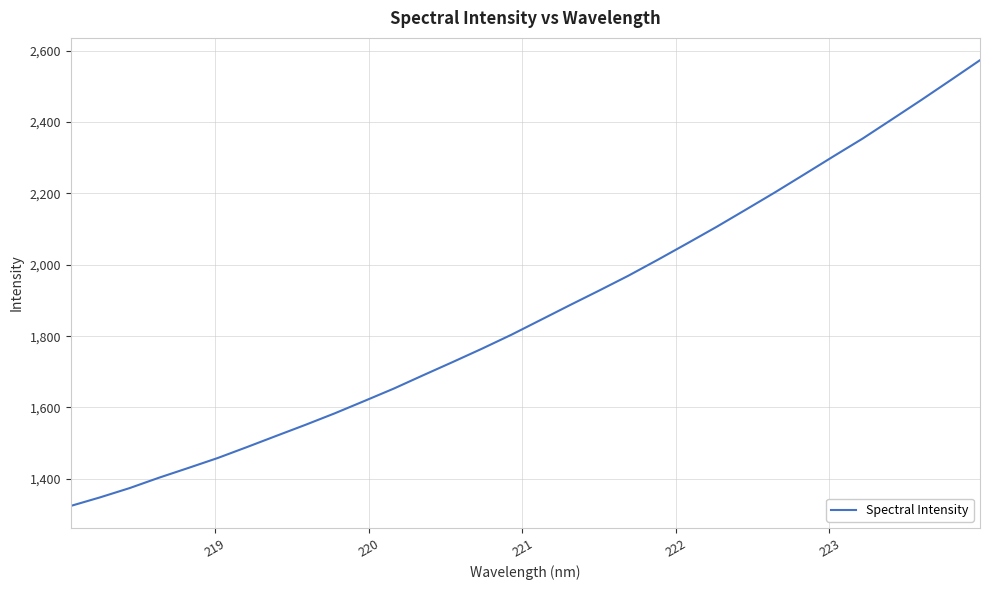

What is the value of the 15th point from the left?

1764.4